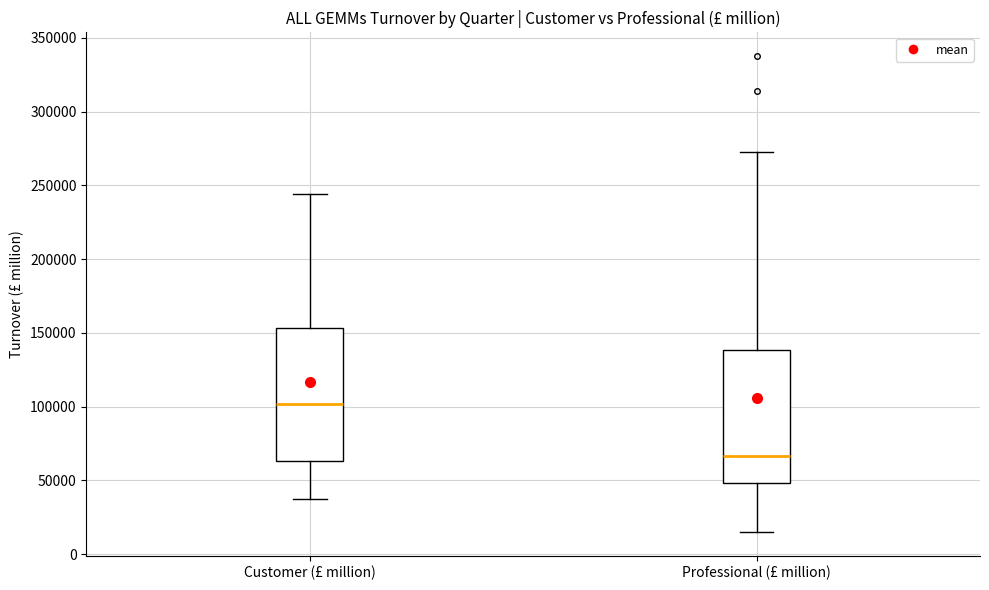

Where is the upper edge of the box for Professional (£ million) on the y-axis? The values are not printed on the chart, so give them approximately, as read against the axis.

140000